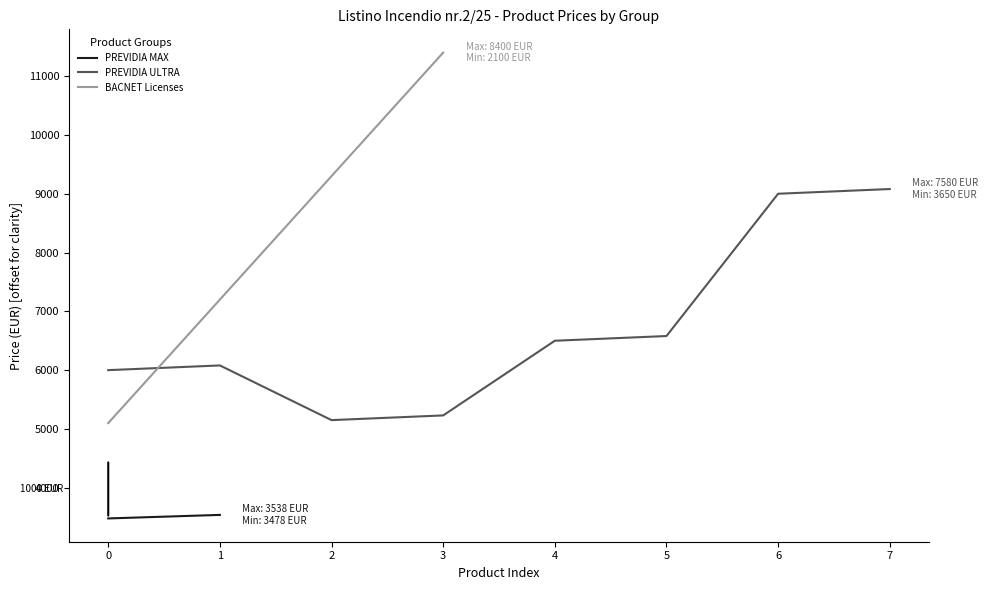

The value of PREVIDIA ULTRA at 0 is 10149. True or false?

False